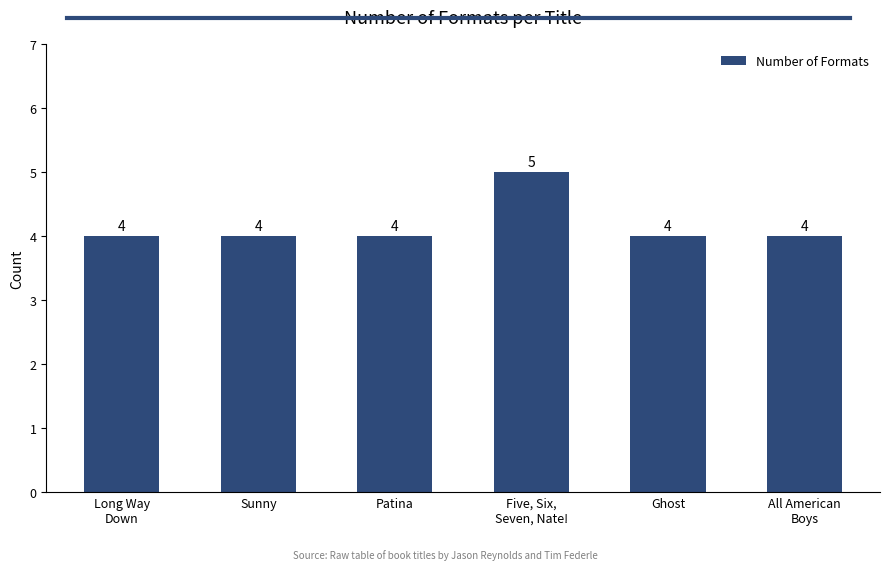

Reading left to right, list all the values displayed in this chart.

Long Way
Down=4	Sunny=4	Patina=4	Five, Six,
Seven, Nate!=5	Ghost=4	All American
Boys=4